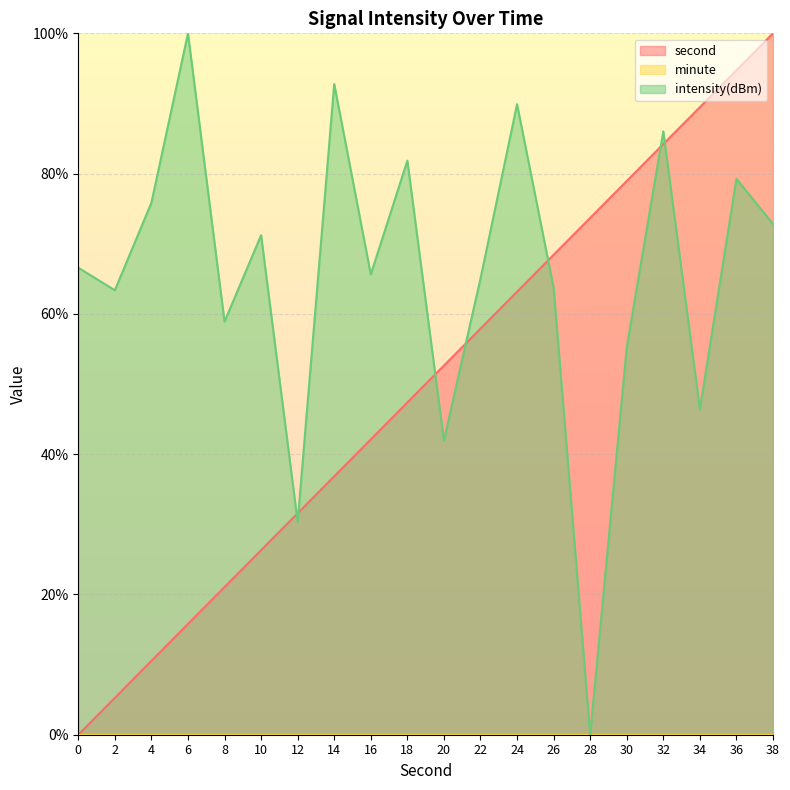

Which series ends up on top after the final intersection of intensity(dBm) and second?

second